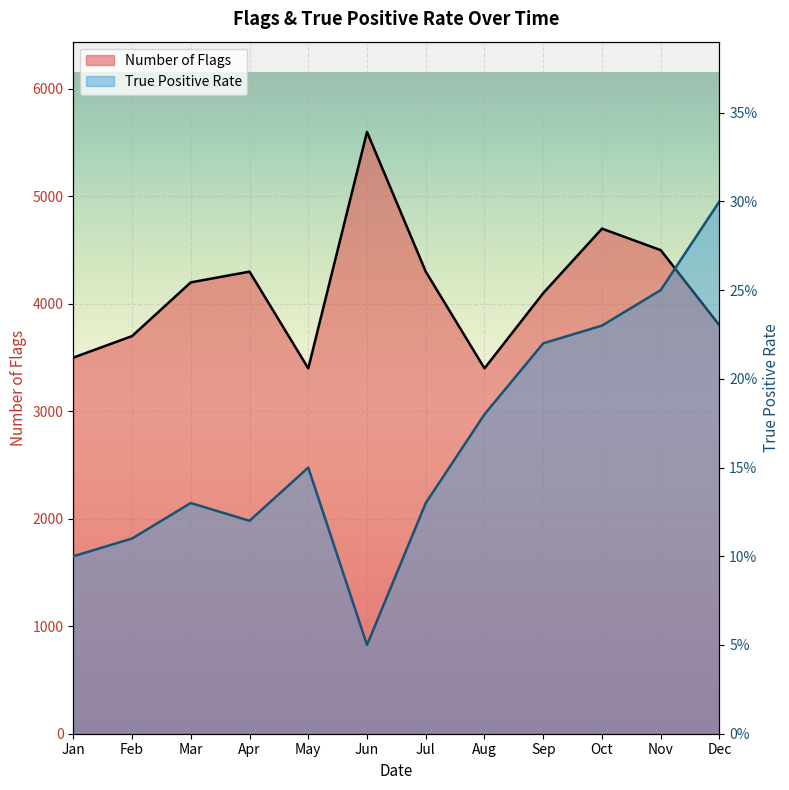

What is the minimum value shown in the chart?

0.1